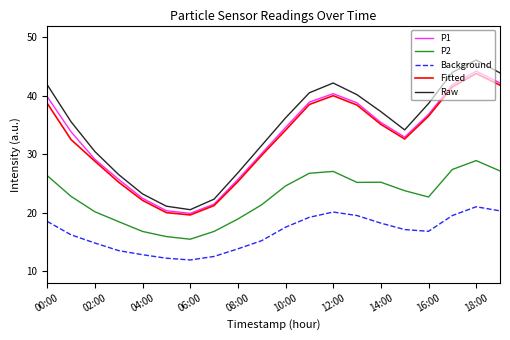

How many series are shown in this chart?

5